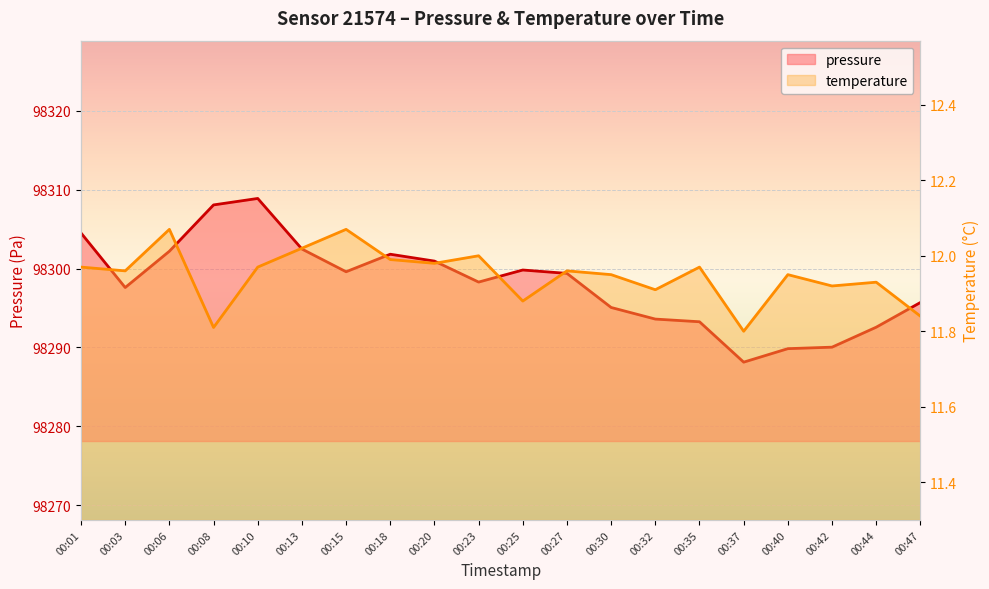

Reading right to left, transcribe all the data shown in this chart.

pressure: 98295.7	98292.6	98290.0	98289.8	98288.1	98293.2	98293.6	98295.1	98299.4	98299.8	98298.3	98300.9	98301.8	98299.6	98302.5	98308.9	98308.1	98302.2	98297.6	98304.5
temperature: 11.8	11.9	11.9	11.9	11.8	12.0	11.9	11.9	12.0	11.9	12.0	12.0	12.0	12.1	12.0	12.0	11.8	12.1	12.0	12.0